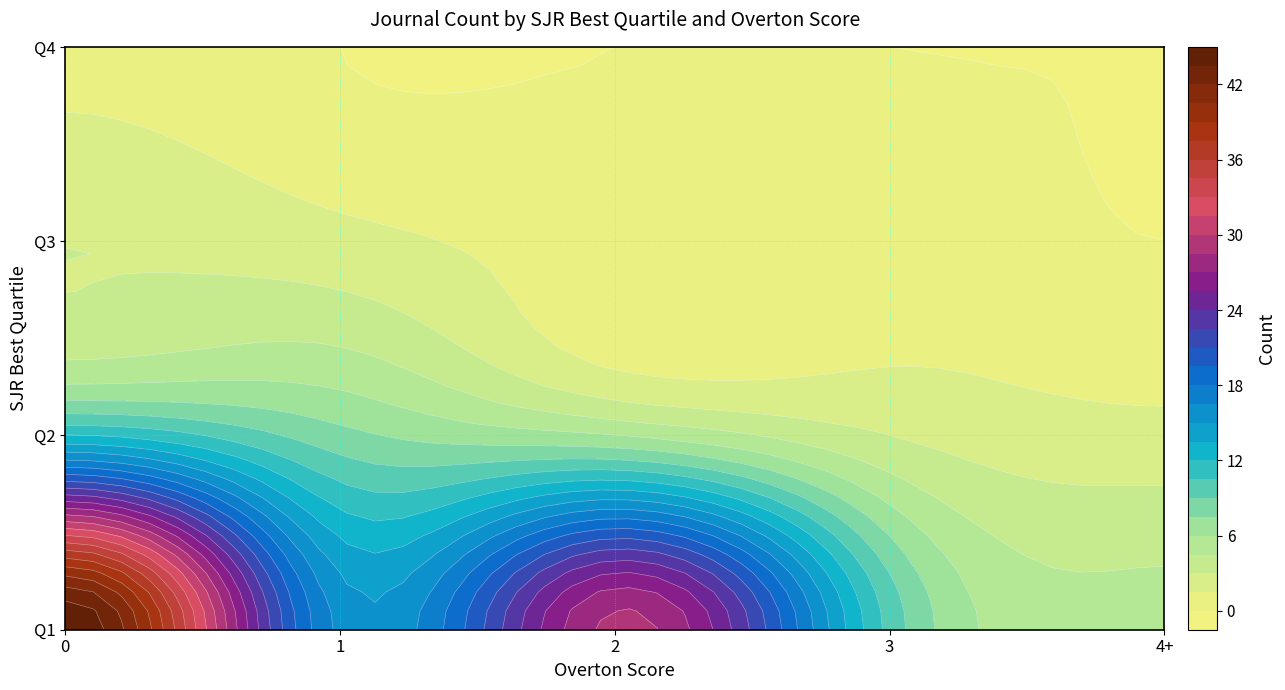

Reading right to left, extract all data points from this chart.

Q1: 4+=5	3=10	2=29	1=16	0=45
Q2: 4+=2	3=3	2=6	1=8	0=12
Q3: 4+=0	3=1	2=1	1=2	0=3
Q4: 4+=0	3=0	2=0	1=0	0=1